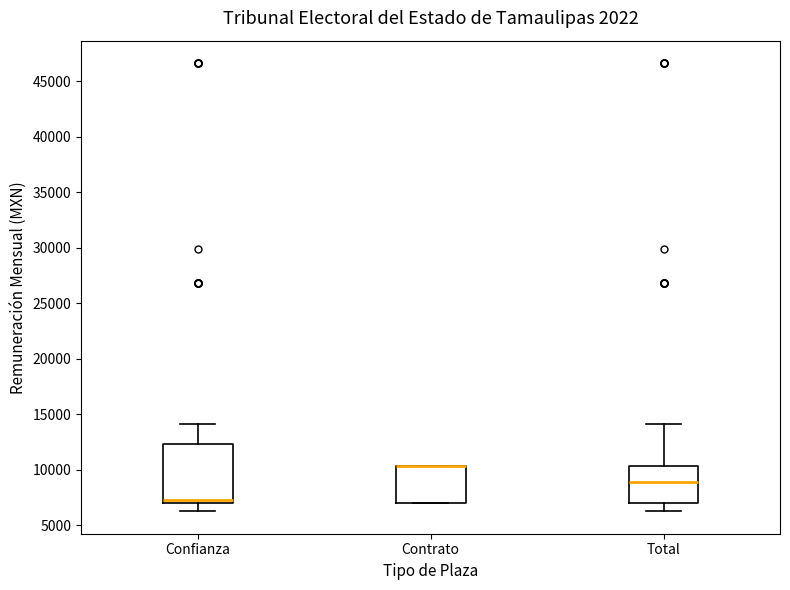

Reading left to right, transcribe this box plot: for each box, give where its median line is, the range the box spans, and where its two whiskers end, as read against the y-axis. The values are not printed on the chart, so give them approximately, as read against the axis.

Confianza: median 7500, box 7000 to 12500, whiskers 6000 to 14000
Contrato: median 10500 (drawn on the box's upper edge), box 7000 to 10500, whiskers 7000 to 10500
Total: median 9000, box 7000 to 10500, whiskers 6000 to 14000